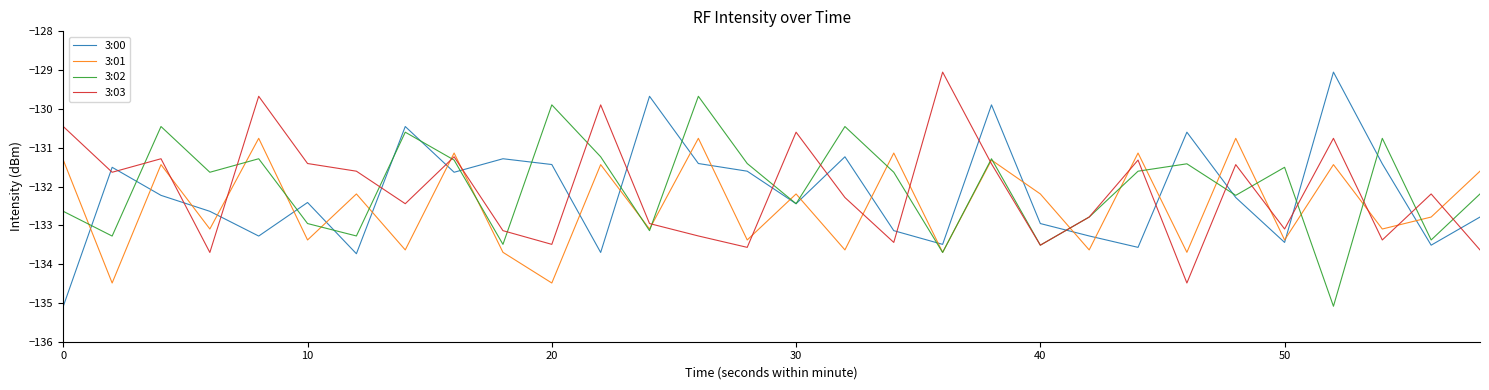

Count the number of categories in the chart.

30